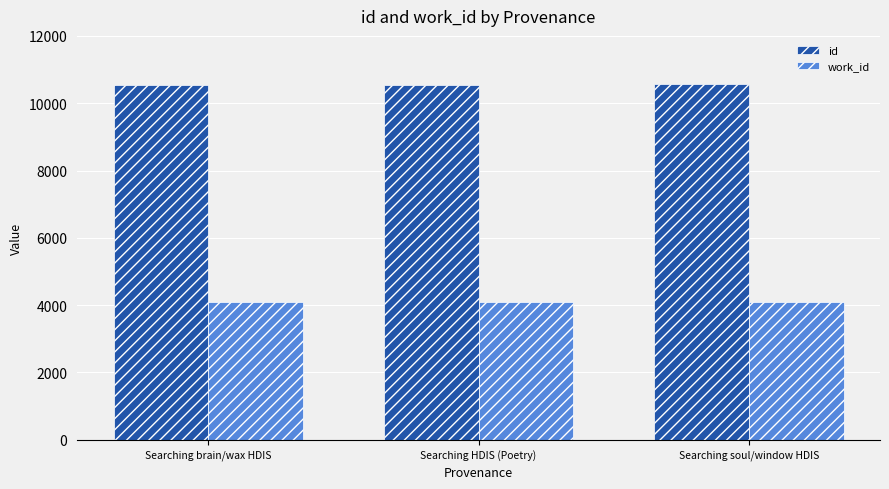

What position from the right is Searching brain/wax HDIS?

3